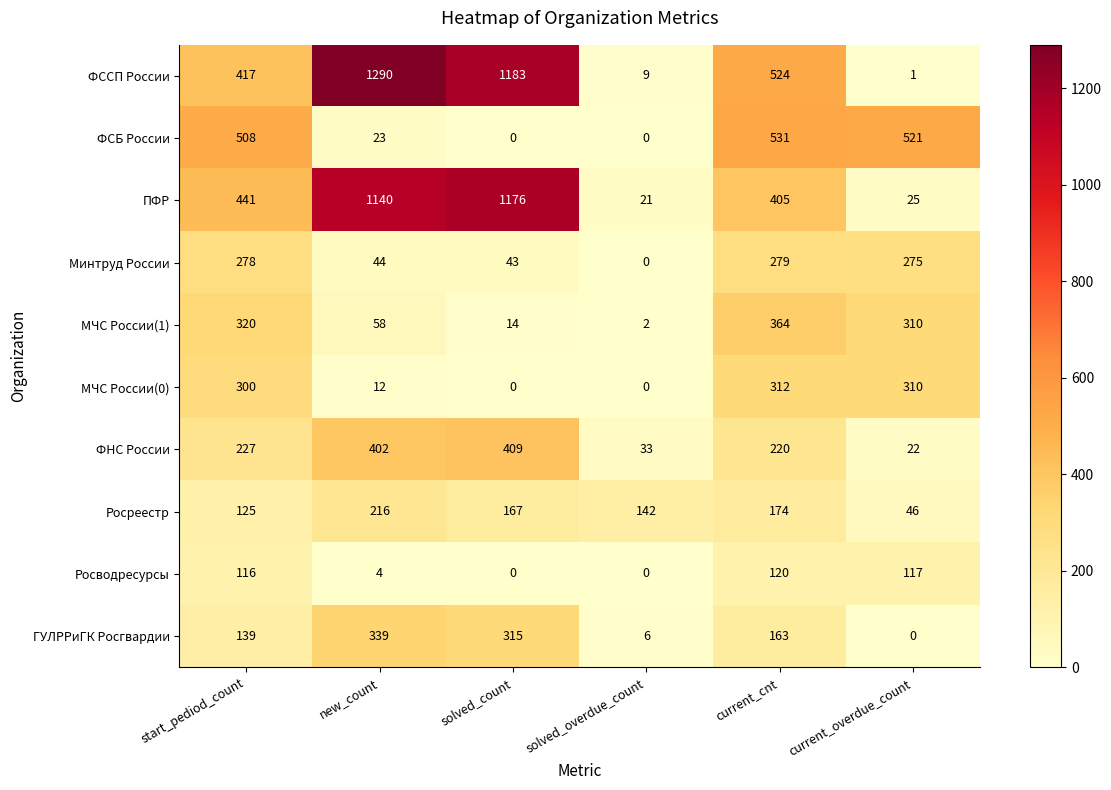

At which label does МЧС России(0) reach its peak?

current_cnt